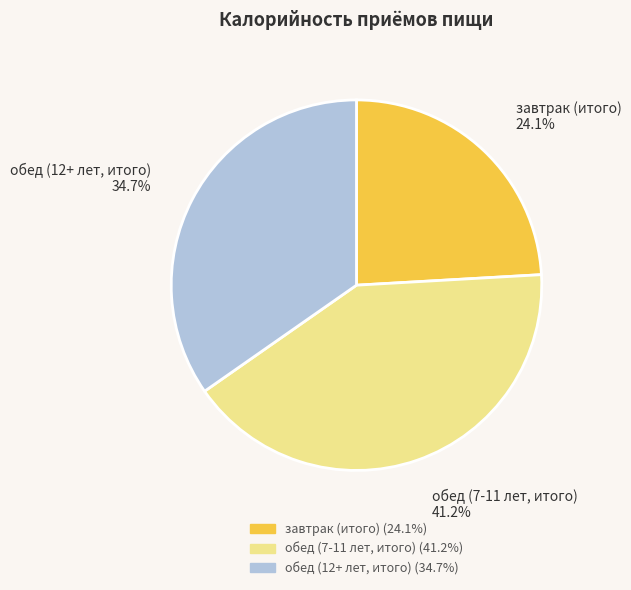

The завтрак (итого) slice represents 24% of the pie. True or false?

True